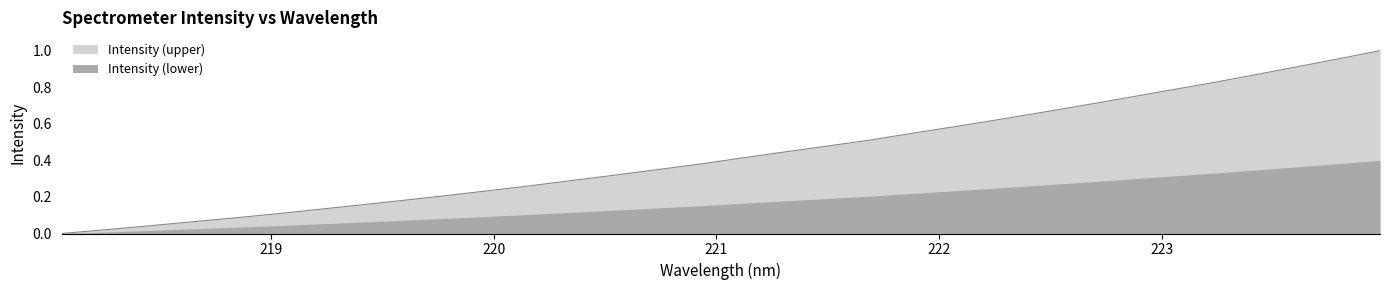

What is the difference between the maximum and minimum values?

1.0